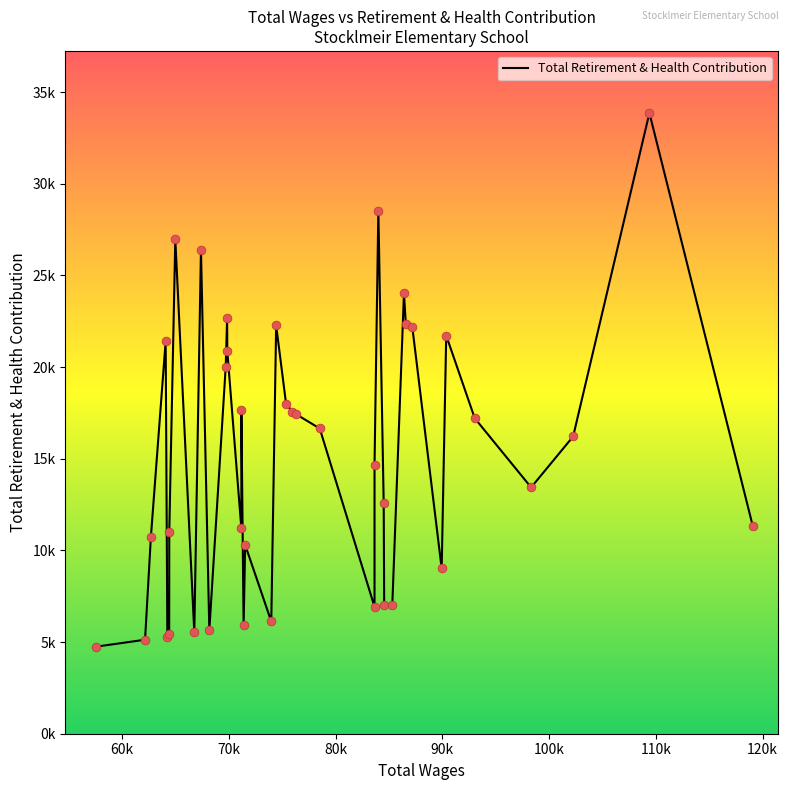

Which has a higher value, 71379.0 or 69834.0?

69834.0